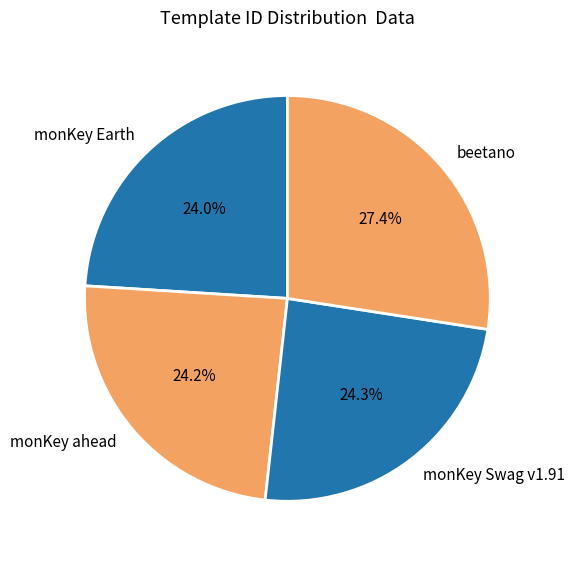

Which slice is the largest?

beetano